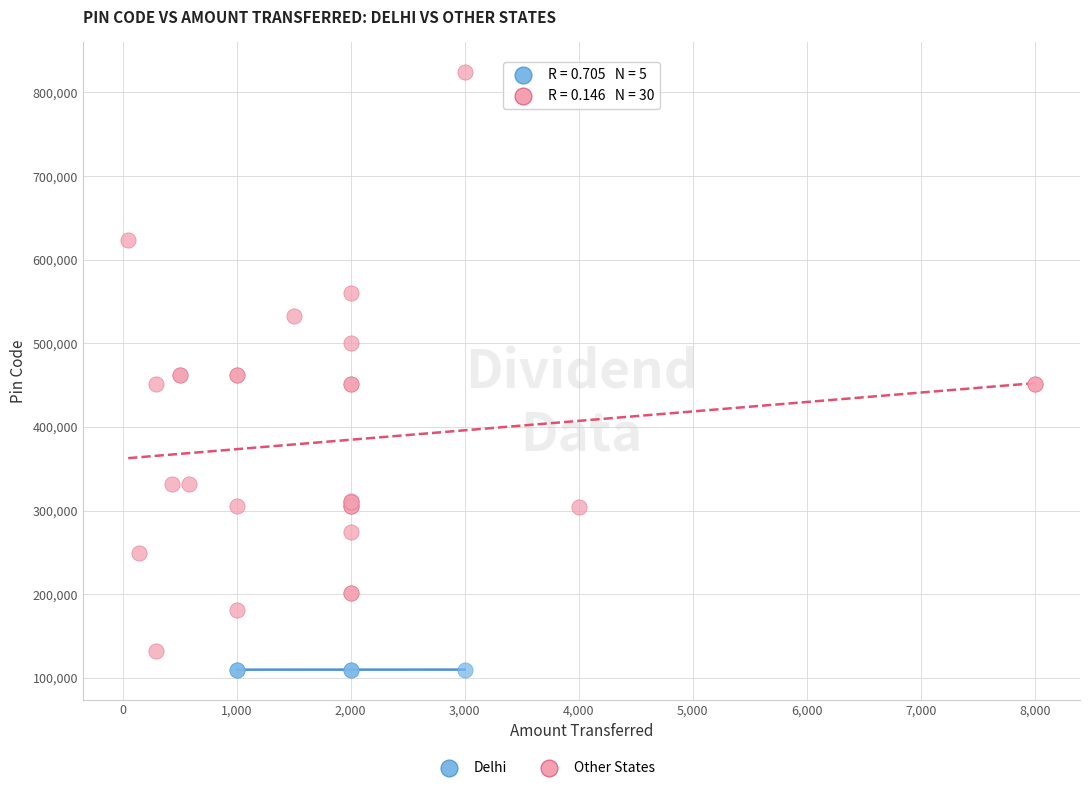

Which series reaches the maximum Y coordinate?

Other States